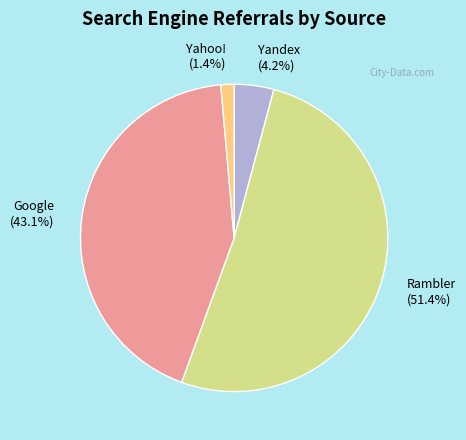

How many slices are in this pie chart?

4